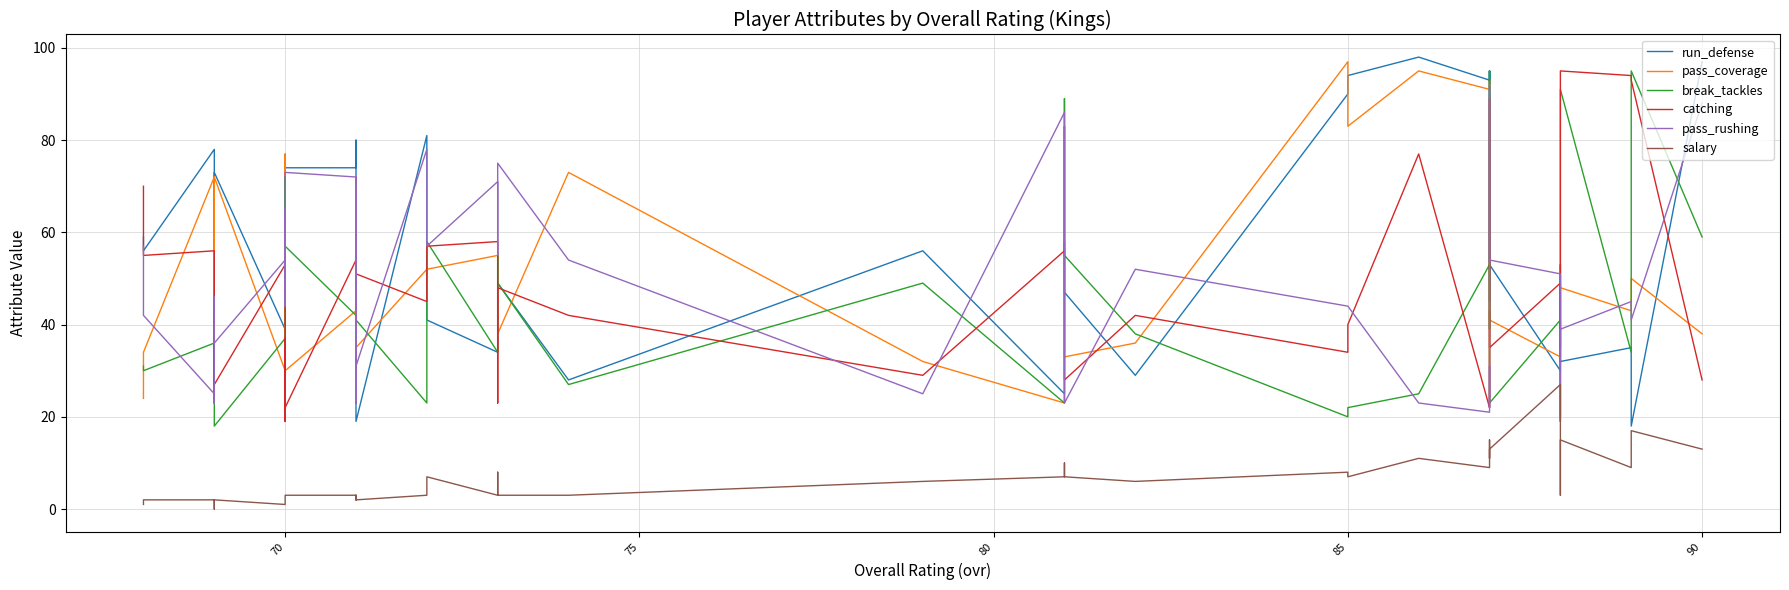

At how many categories does at least one series exceed 3?

40